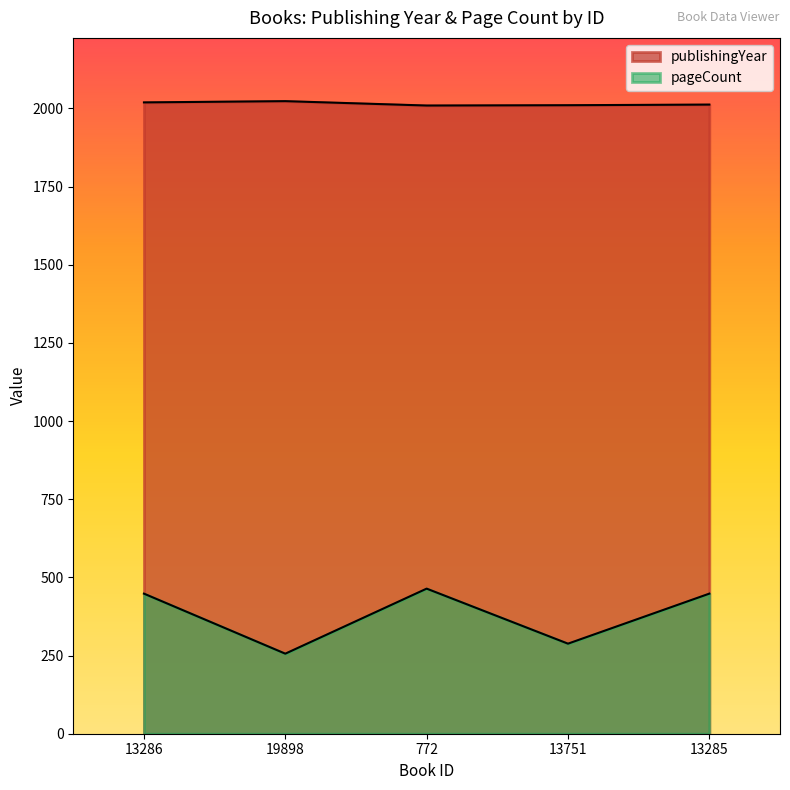

List the series in order of their overall mean, highest first.

publishingYear, pageCount